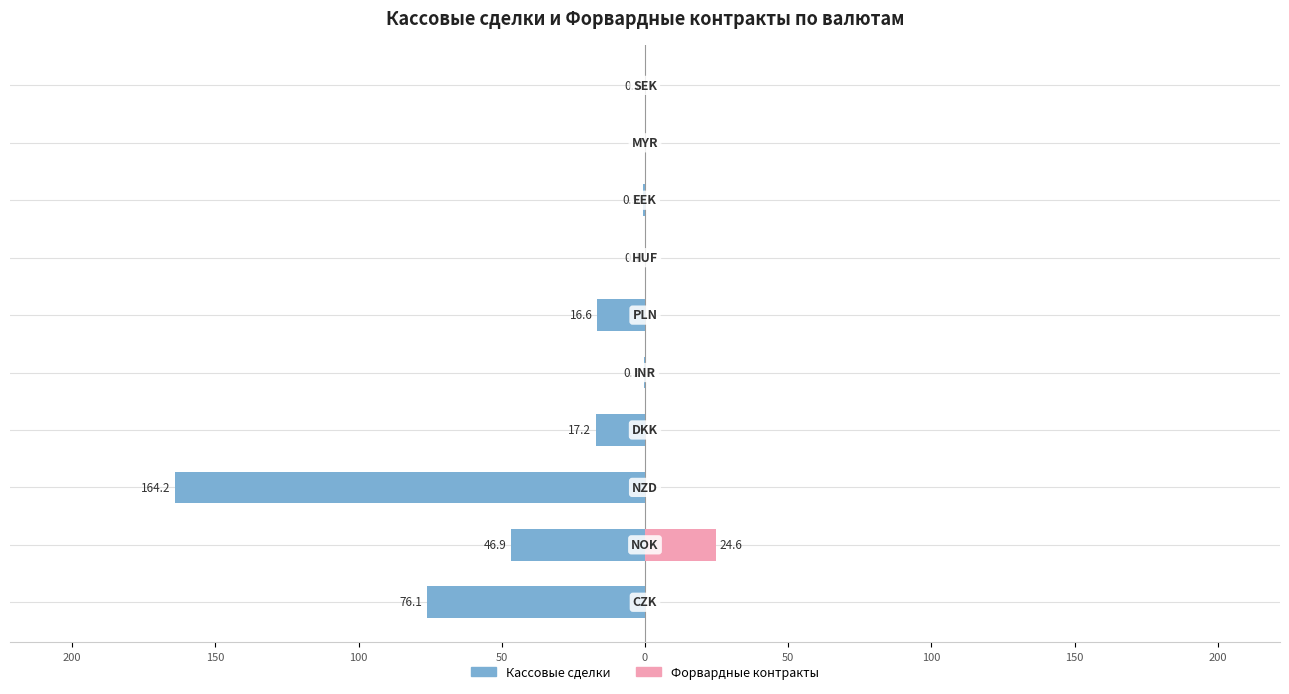

List the series in order of their overall mean, highest first.

Форвардные контракты, Кассовые сделки